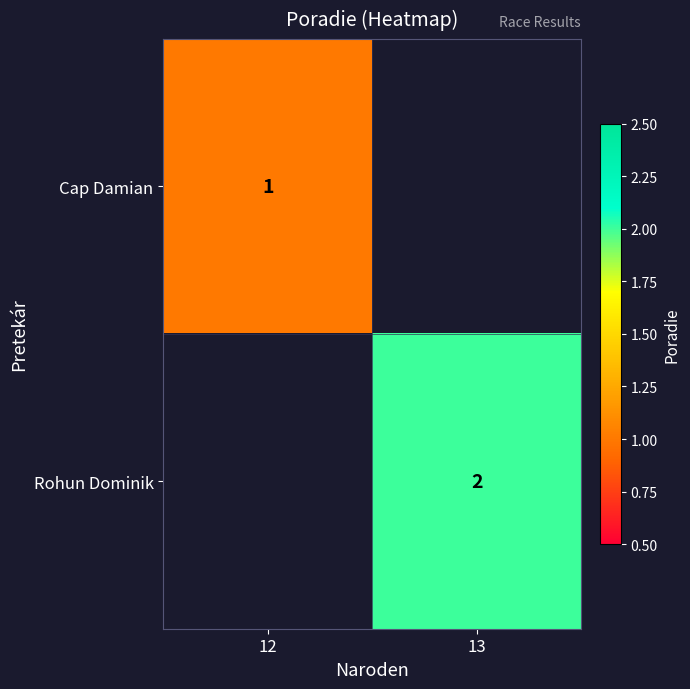

At which category does the chart reach its minimum across all series?

13